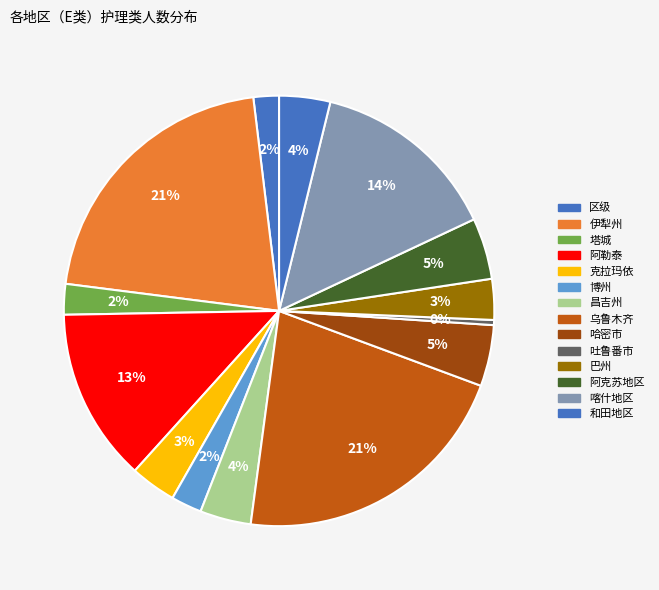

How many segments does this pie chart have?

14